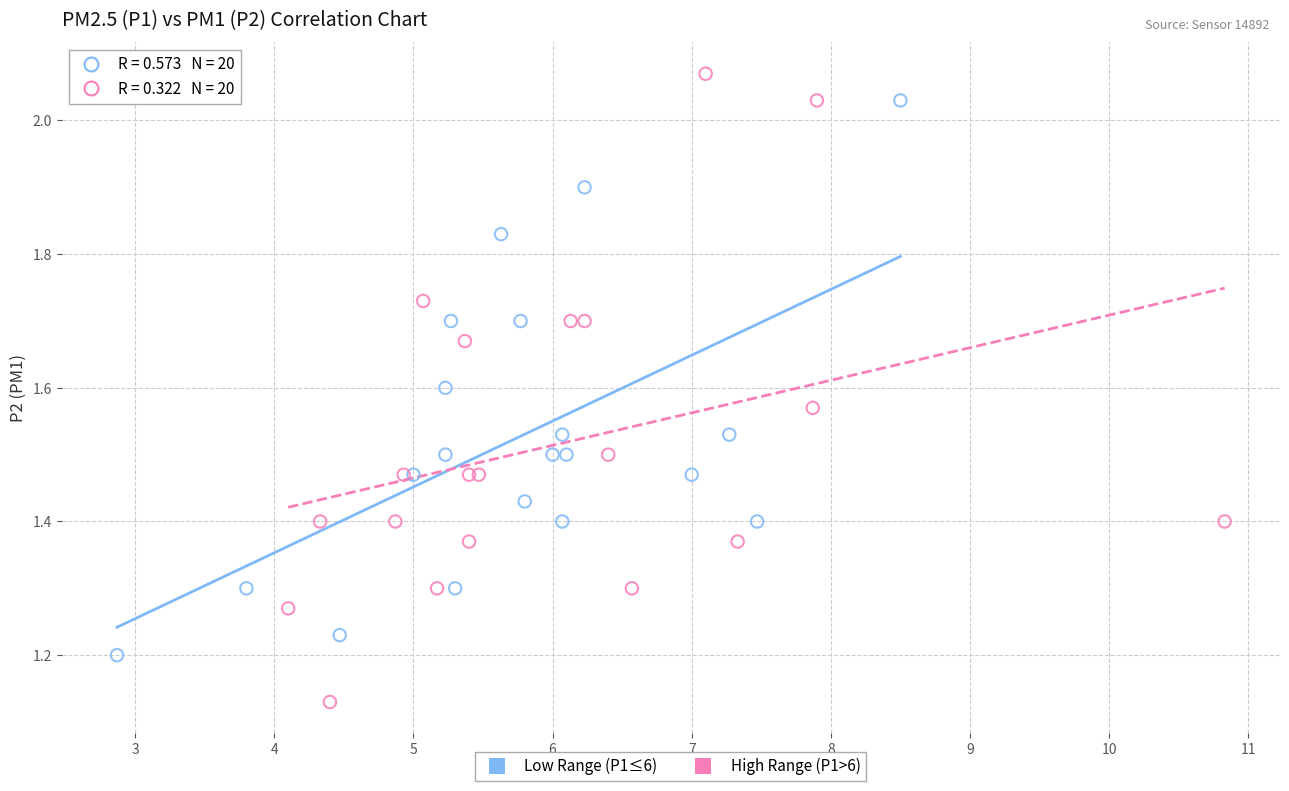

Which series reaches the maximum Y coordinate?

High Range (P1>6)